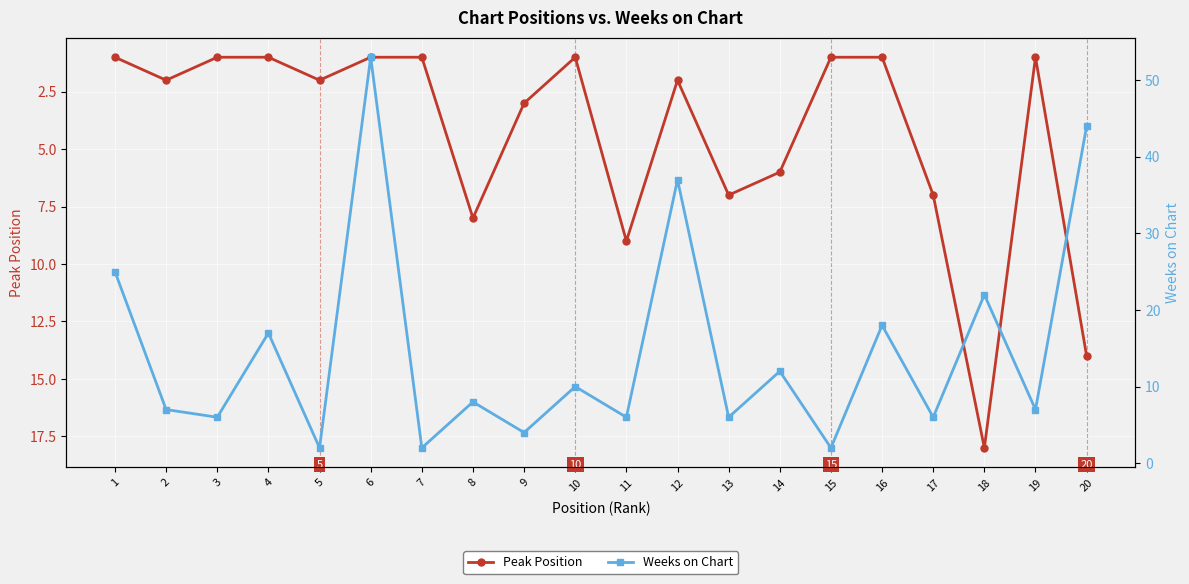

Rank the categories by Peak Position value from highest to lowest.

18, 20, 11, 8, 13, 17, 14, 9, 2, 5, 12, 1, 3, 4, 6, 7, 10, 15, 16, 19